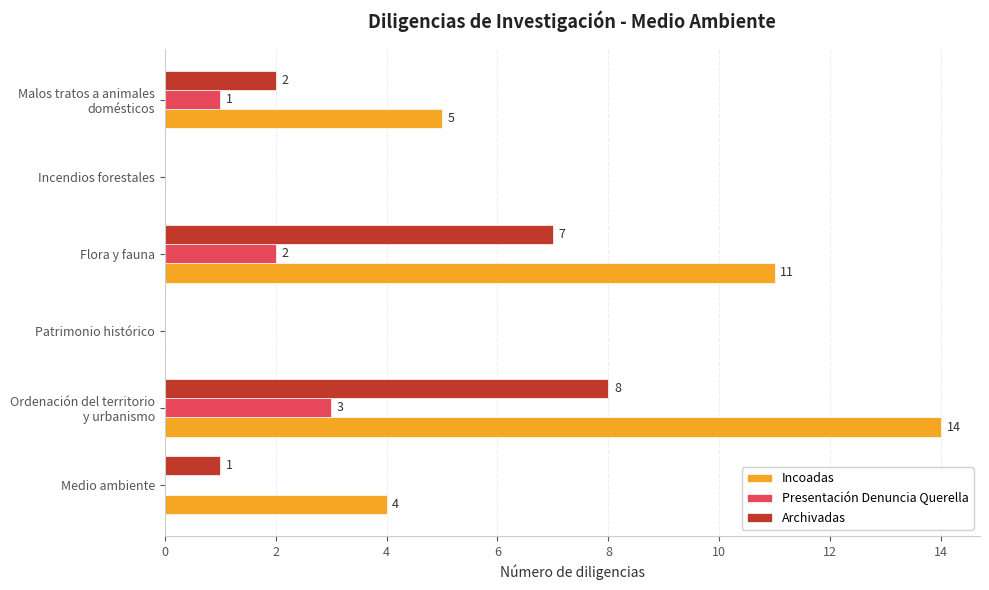

Which series has the largest total across all categories?

Incoadas